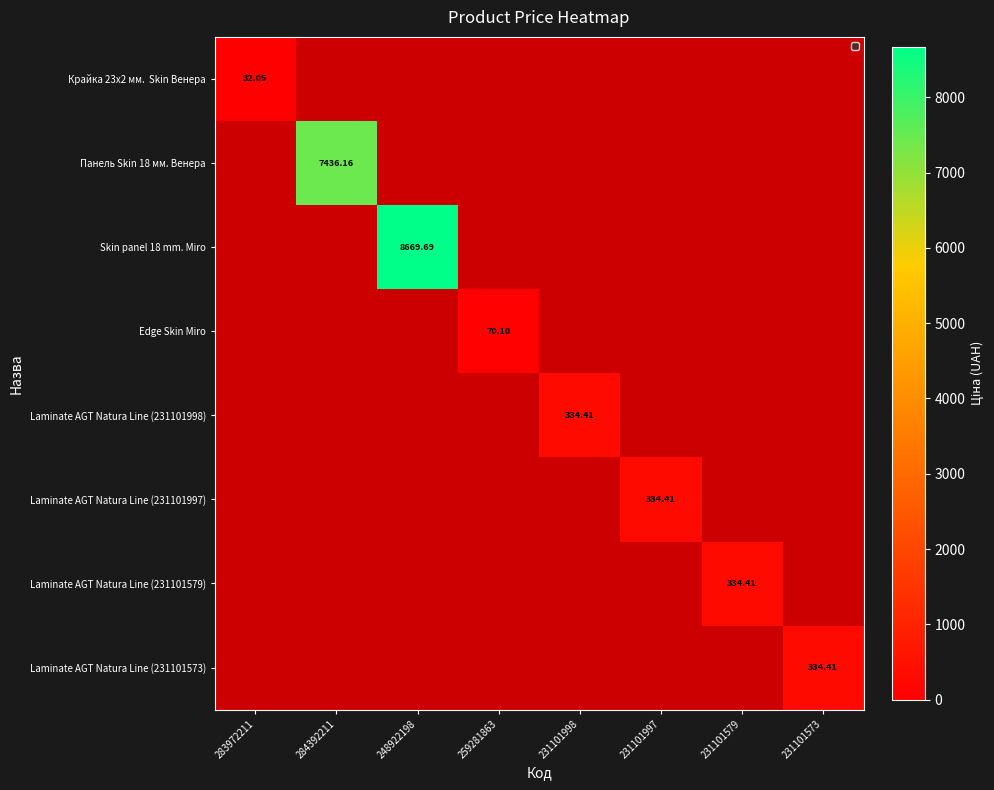

The value of Edge Skin Miro at 231101573 is -43.8. True or false?

False